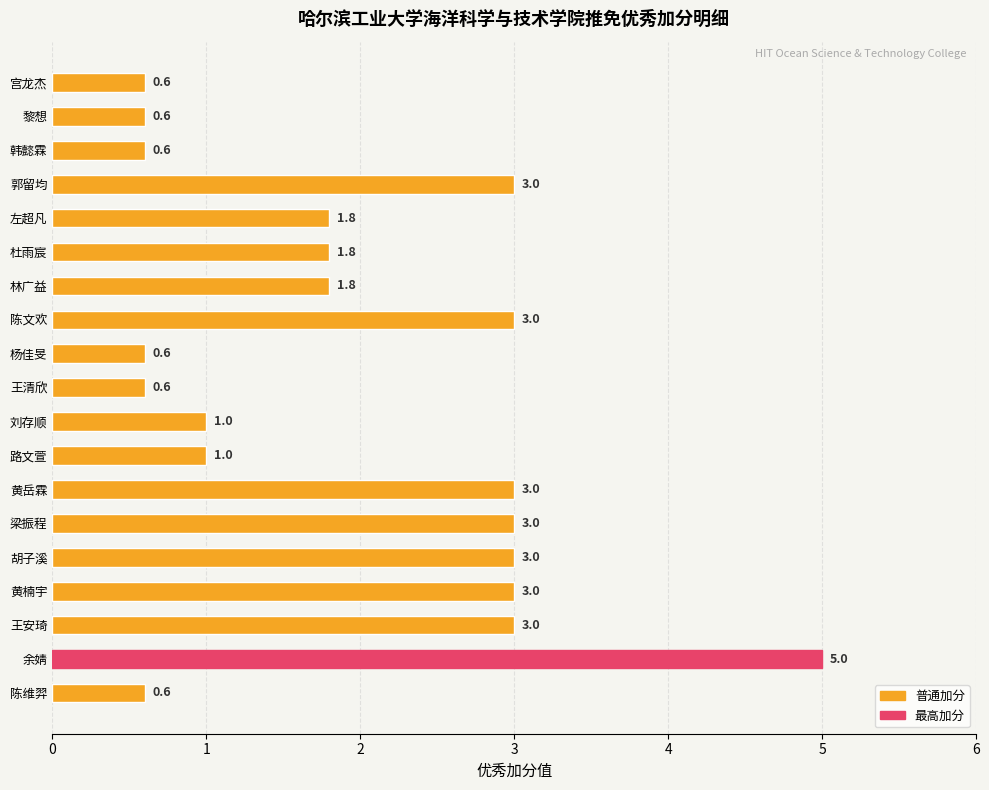

True or false: the data shows 0.6 at 路文萱.

False